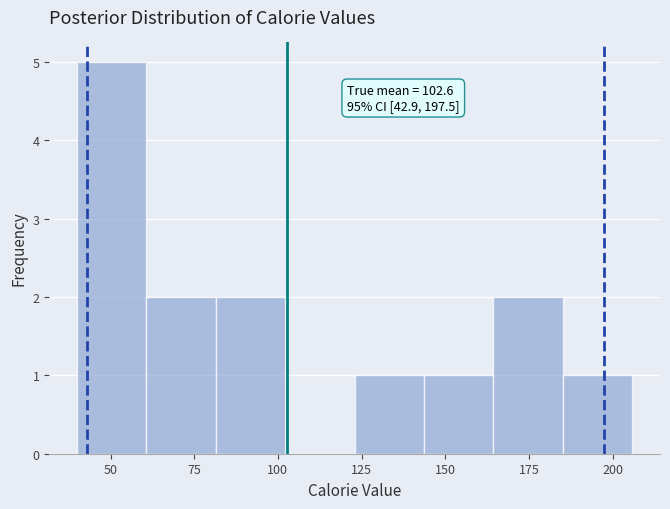

Which range on the x-axis has the tallest bar?

40 to 60